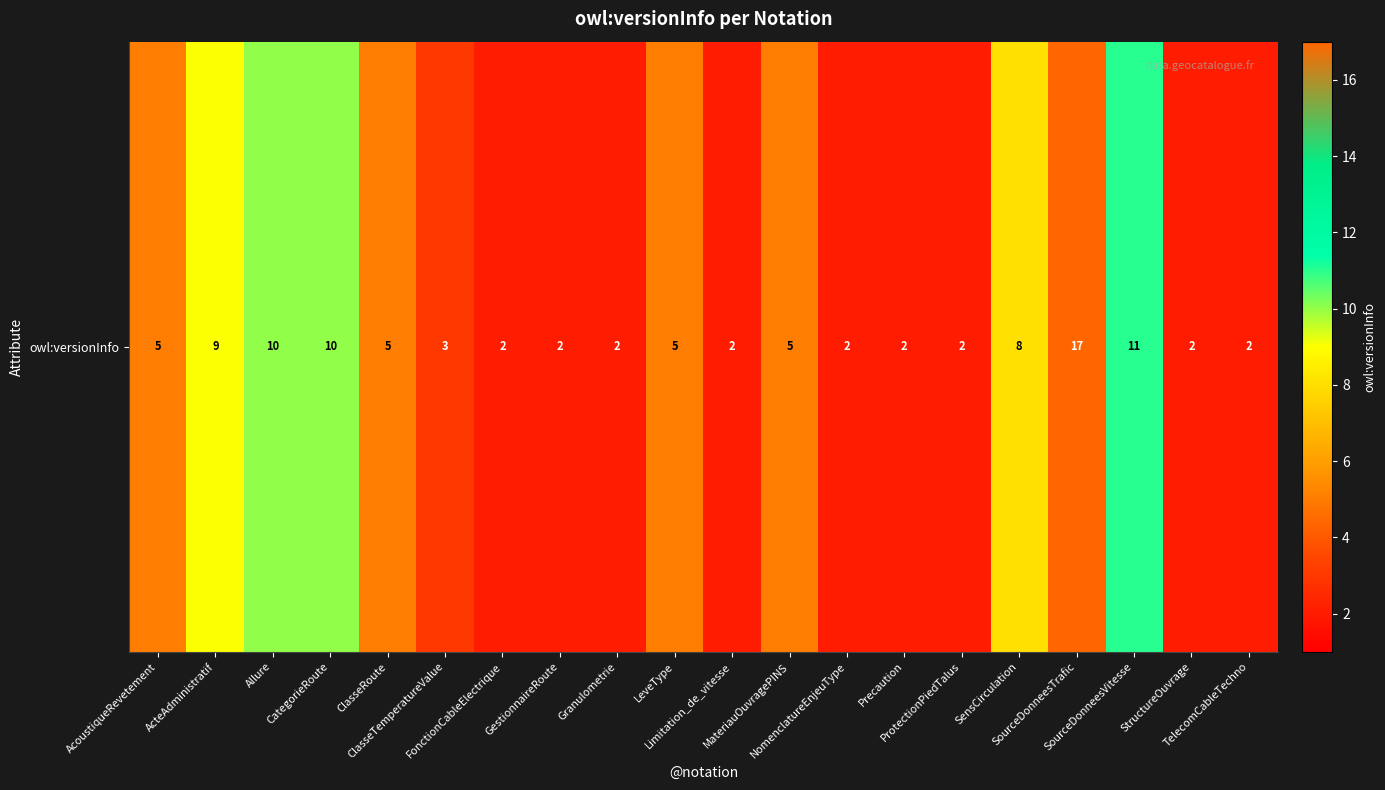

Rank the categories by value from highest to lowest.

SourceDonneesTrafic, SourceDonneesVitesse, Allure, CategorieRoute, ActeAdministratif, SensCirculation, AcoustiqueRevetement, ClasseRoute, LeveType, MateriauOuvragePINS, ClasseTemperatureValue, FonctionCableElectrique, GestionnaireRoute, Granulometrie, Limitation_de_vitesse, NomenclatureEnjeuType, Precaution, ProtectionPiedTalus, StructureOuvrage, TelecomCableTechno